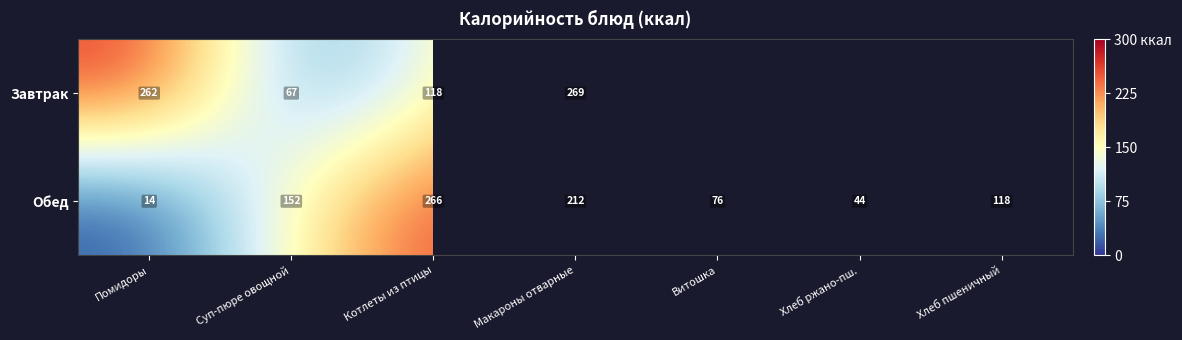

Count the Обед values in the range 44 to 212.

5